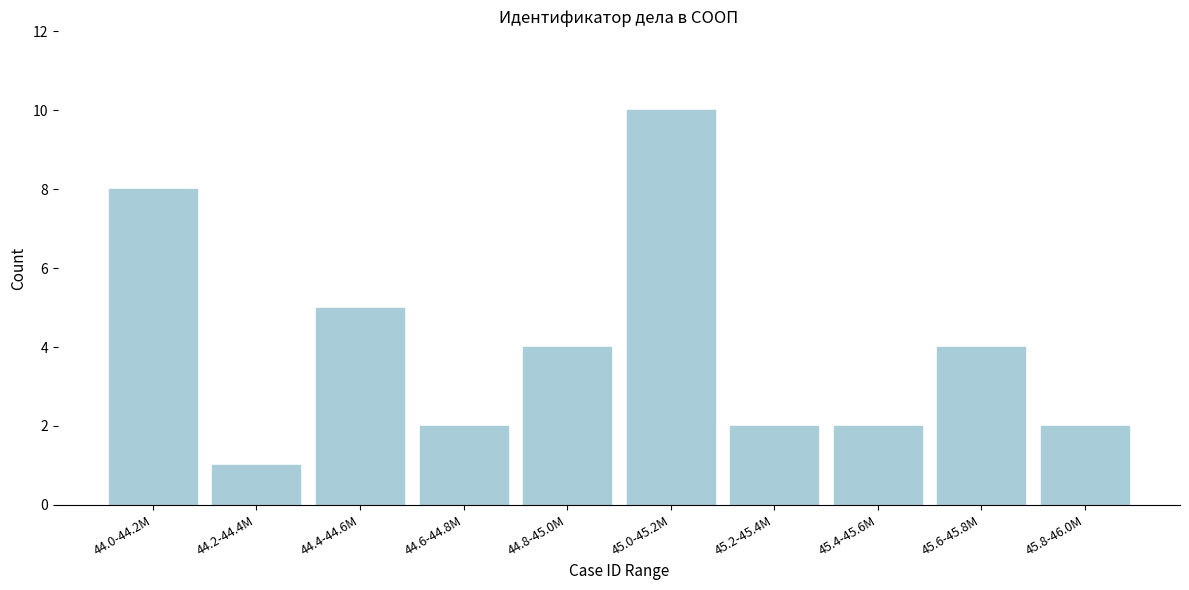

Reading right to left, extract all data points from this chart.

2	4	2	2	10	4	2	5	1	8